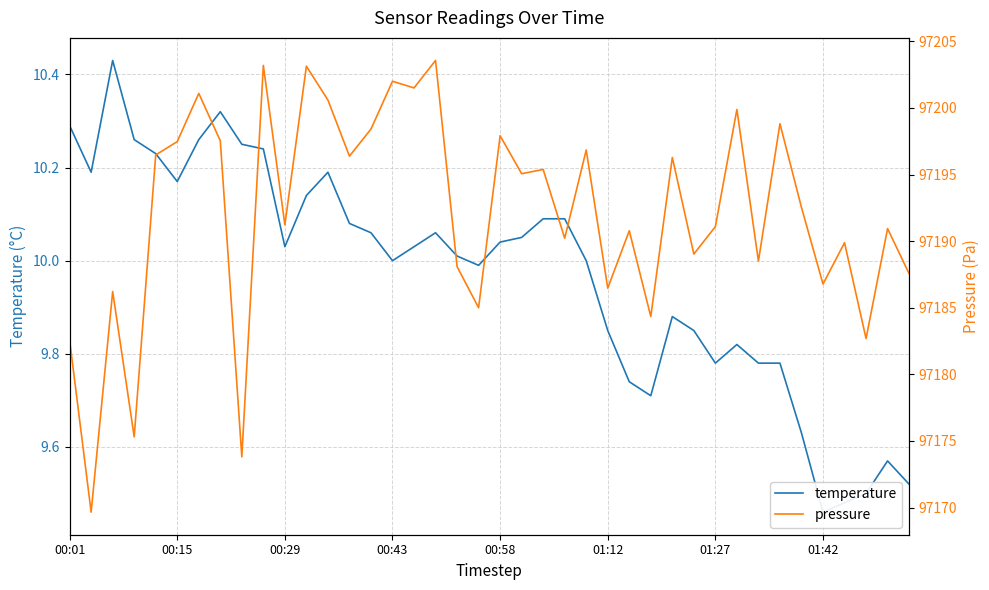

What is the total value across all series at 37?

97192.2